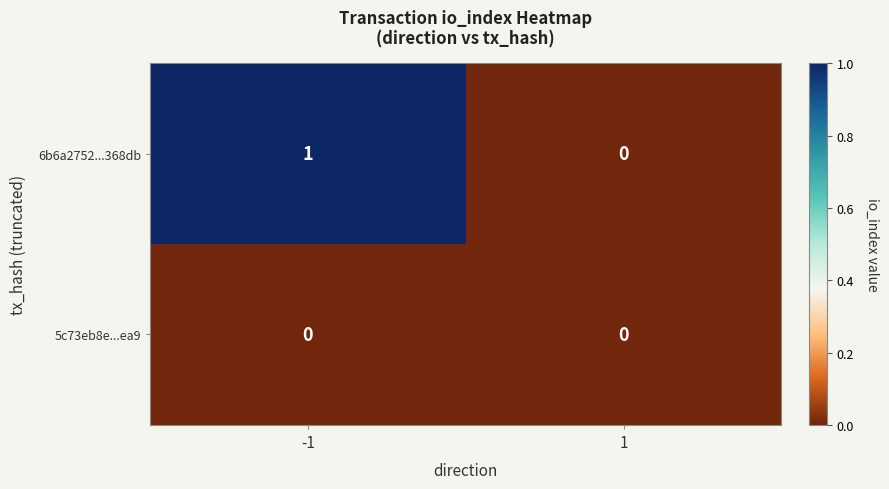

At -1, list the series in order from smallest to largest.

5c73eb8e...ea9, 6b6a2752...368db